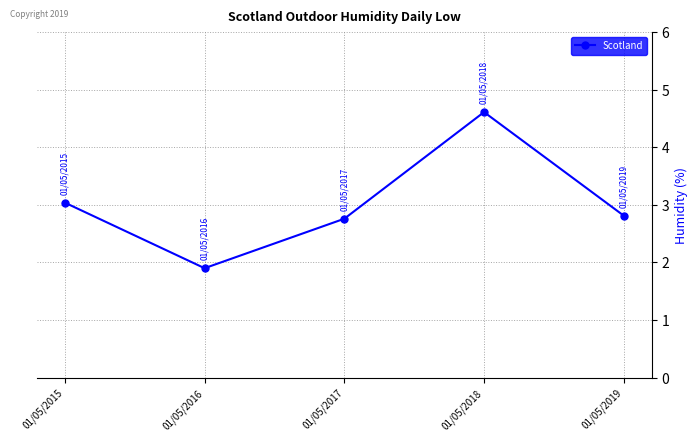

Does the chart display data point markers on the line(s)?

Yes